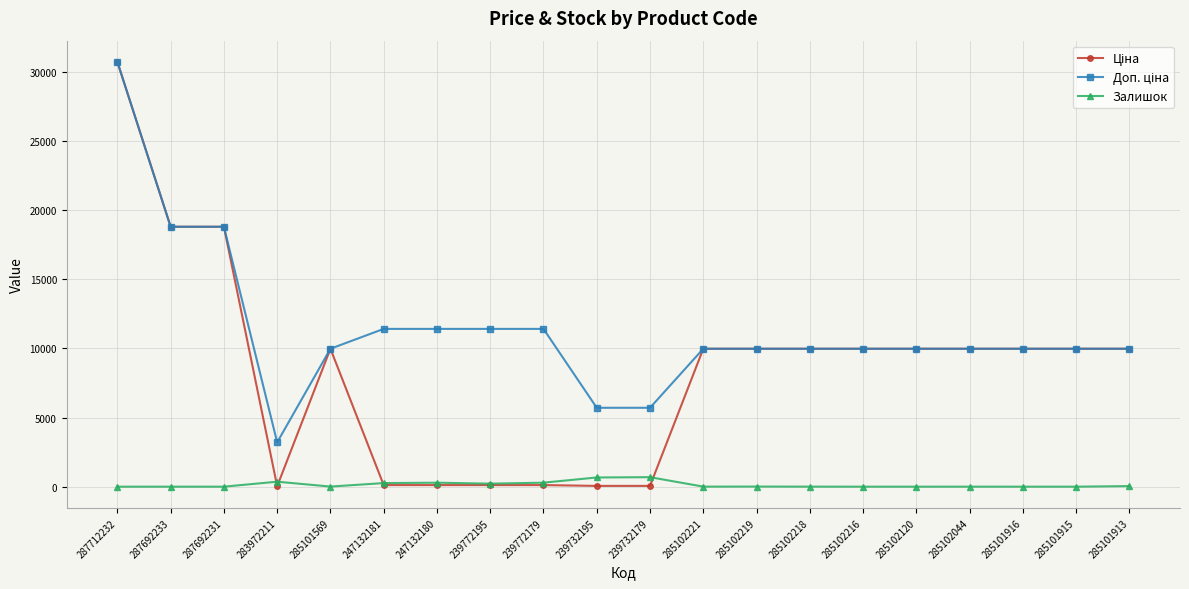

What is the label of the 1st point from the right?

285101913